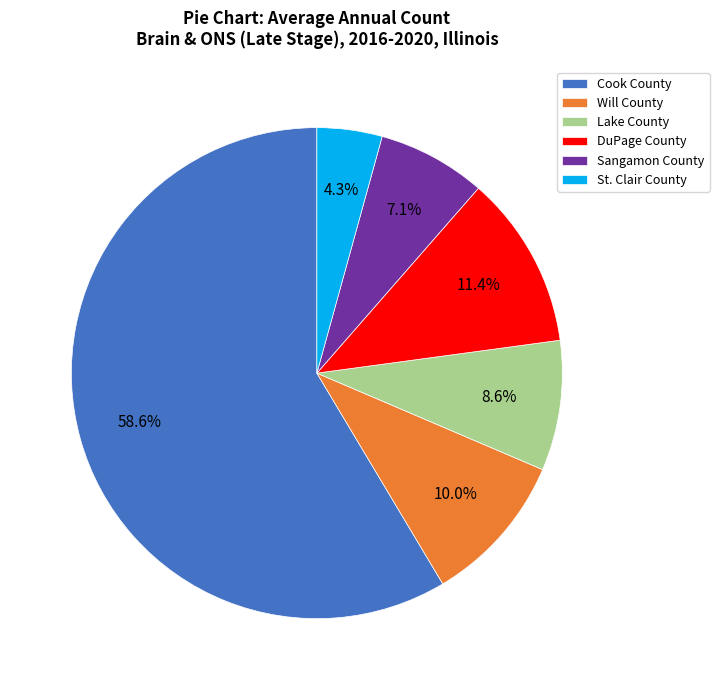

To the nearest percent, what portion does DuPage County represent?

11%